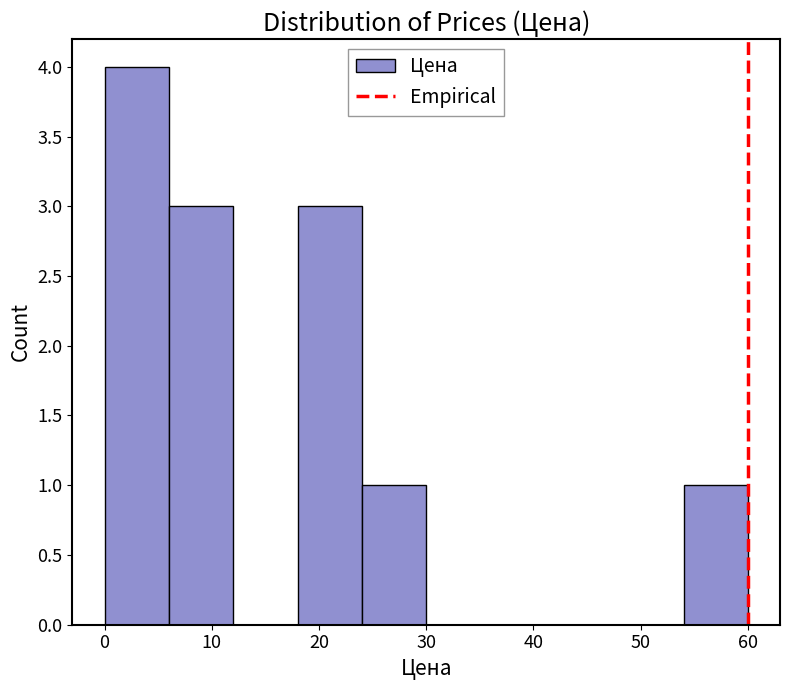

How tall is the bar that spans 0 to 6 on the x-axis? The values are not printed on the chart, so give them approximately, as read against the axis.

4